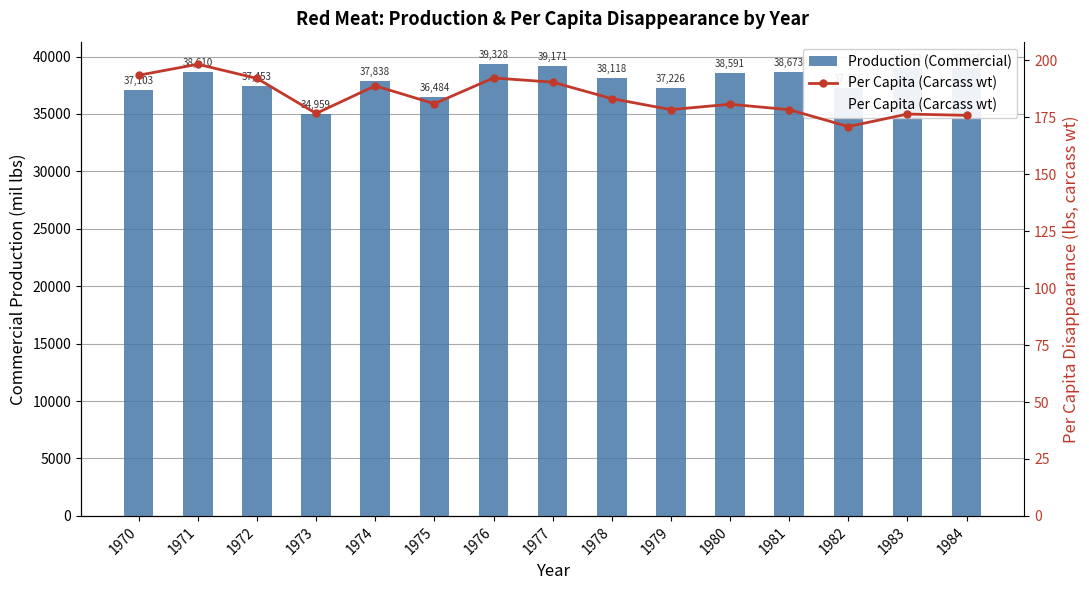

At which label is Per Capita (Carcass wt) closest to 184?

1978